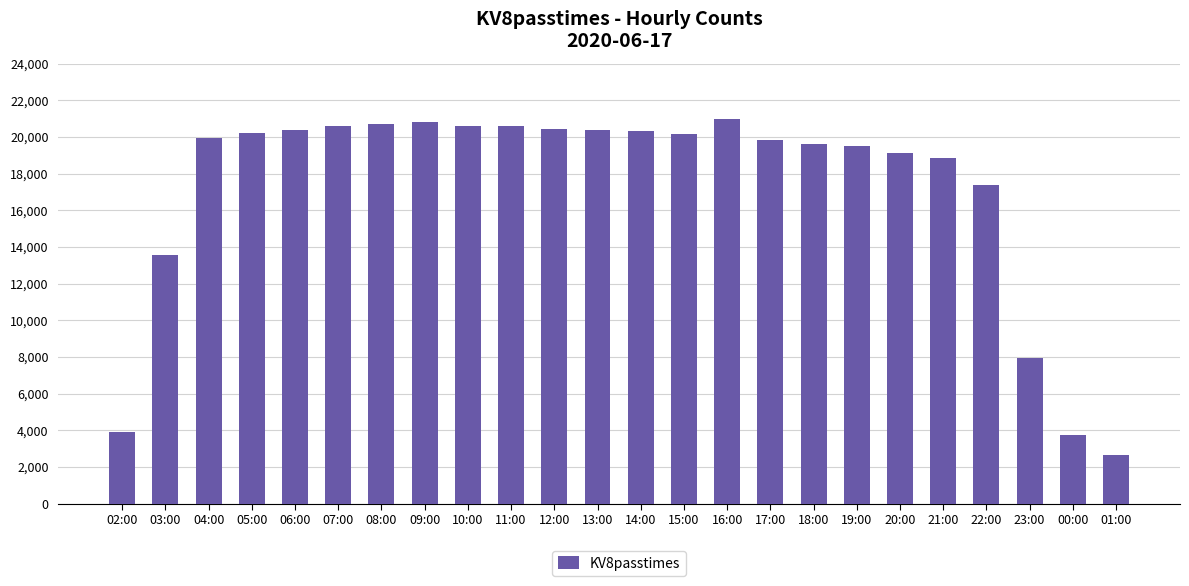

Which has a higher value, 01:00 or 12:00?

12:00